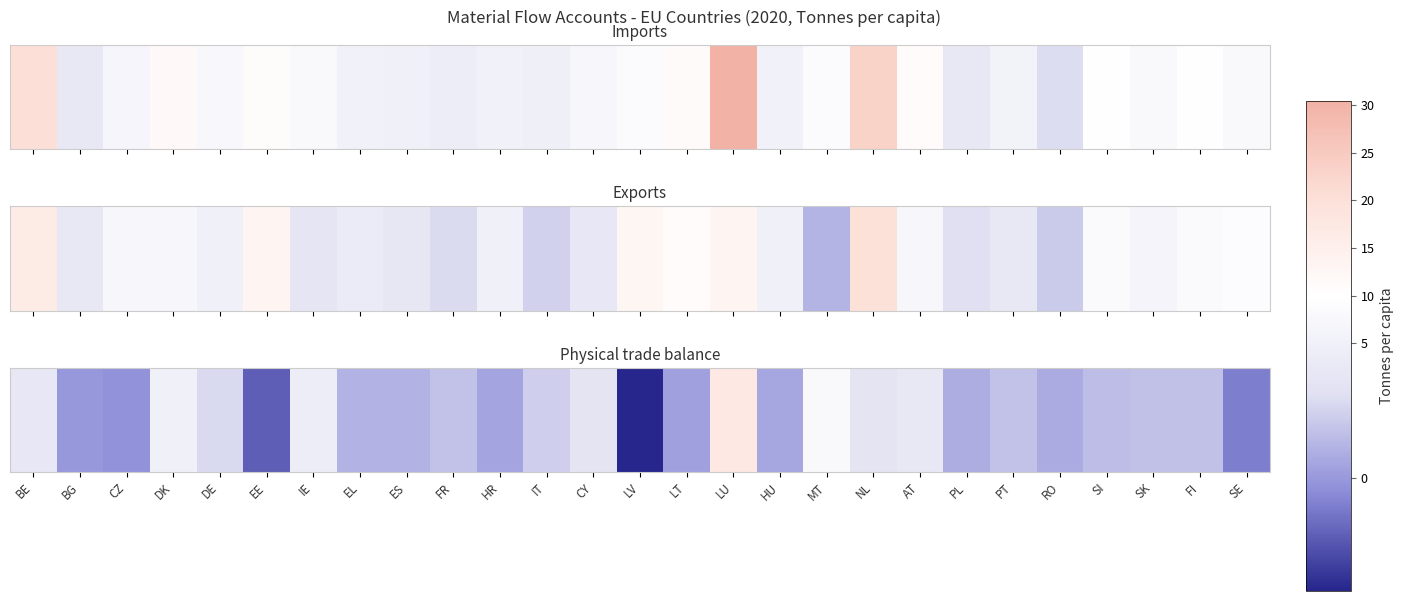

Reading left to right, extract all data points from this chart.

BE=3.8	BG=-0.0	CZ=-0.2	DK=4.7	DE=2.7	EE=-2.1	IE=4.4	EL=1.1	ES=1.1	FR=1.7	HR=0.5	IT=2.3	CY=3.4	LV=-4.0	LT=0.3	LU=17.2	HU=0.6	MT=7.8	NL=3.4	AT=3.9	PL=0.9	PT=1.7	RO=0.8	SI=1.5	SK=1.7	FI=1.6	SE=-1.0